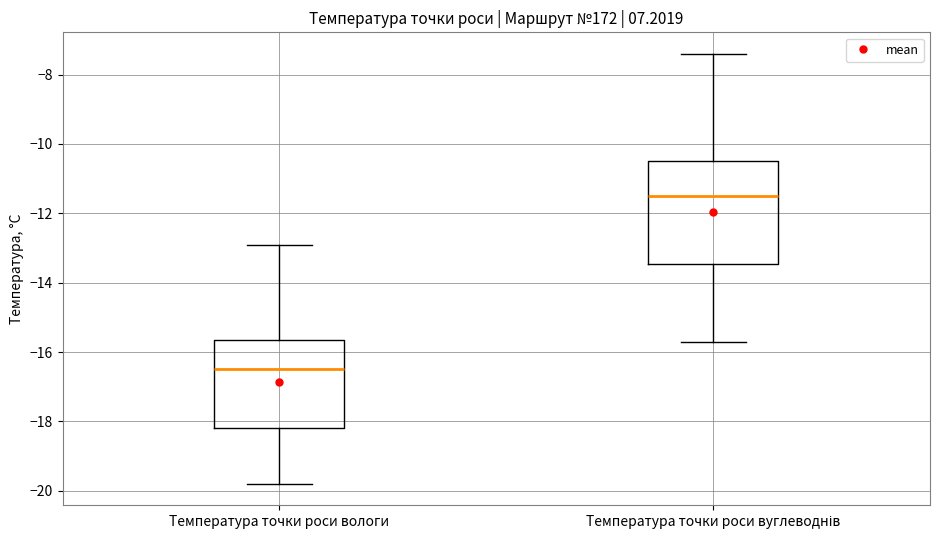

Reading left to right, read every box against the y-axis: the position of its median line, the range the box covers, and the ends of its whiskers. The values are not printed on the chart, so give them approximately, as read against the axis.

Температура точки роси вологи: median -16.4, box -18.2 to -15.6, whiskers -19.8 to -12.8
Температура точки роси вуглеводнів: median -11.4, box -13.4 to -10.4, whiskers -15.6 to -7.4